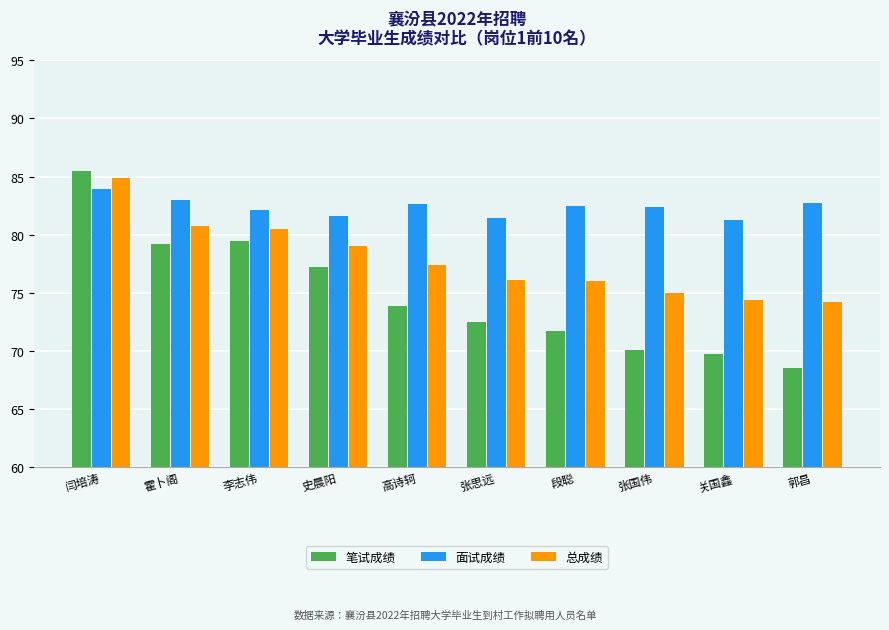

What are all the series names shown in the legend?

笔试成绩, 面试成绩, 总成绩